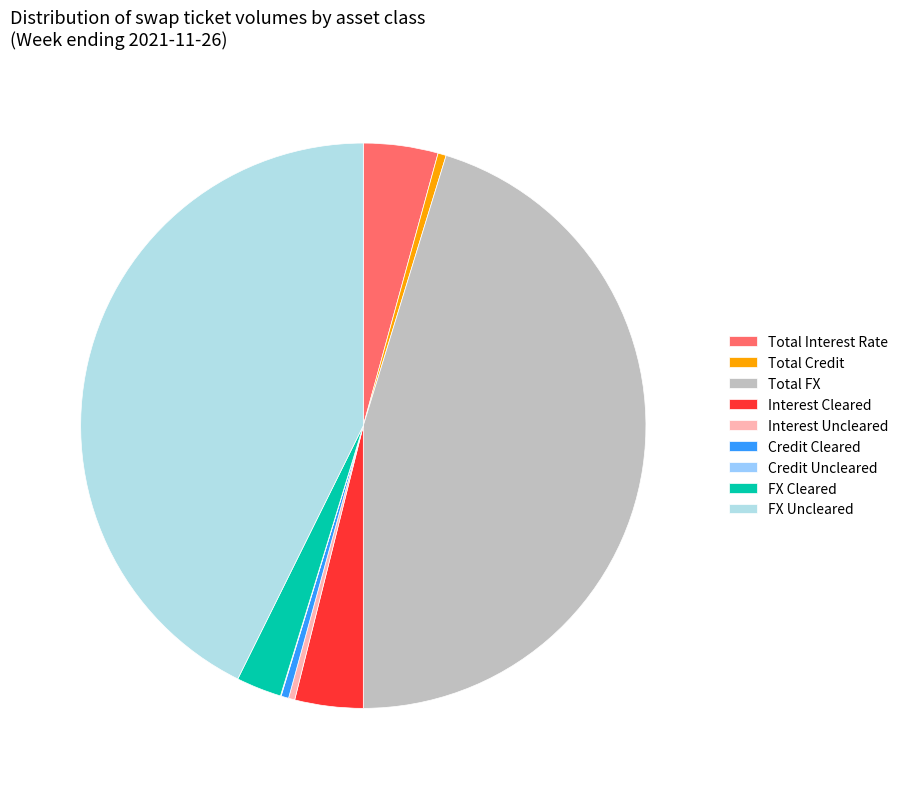

What is the smallest slice in the pie chart?

Credit Uncleared